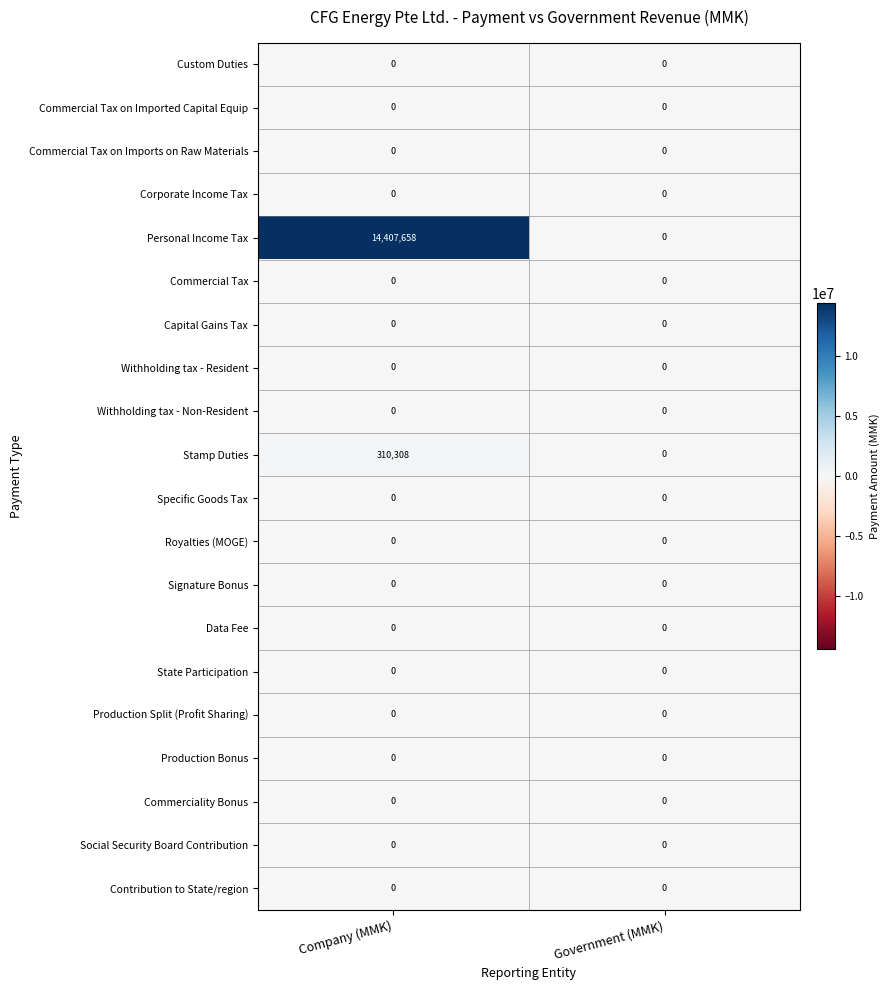

Which series has the largest range (max minus min)?

Personal Income Tax